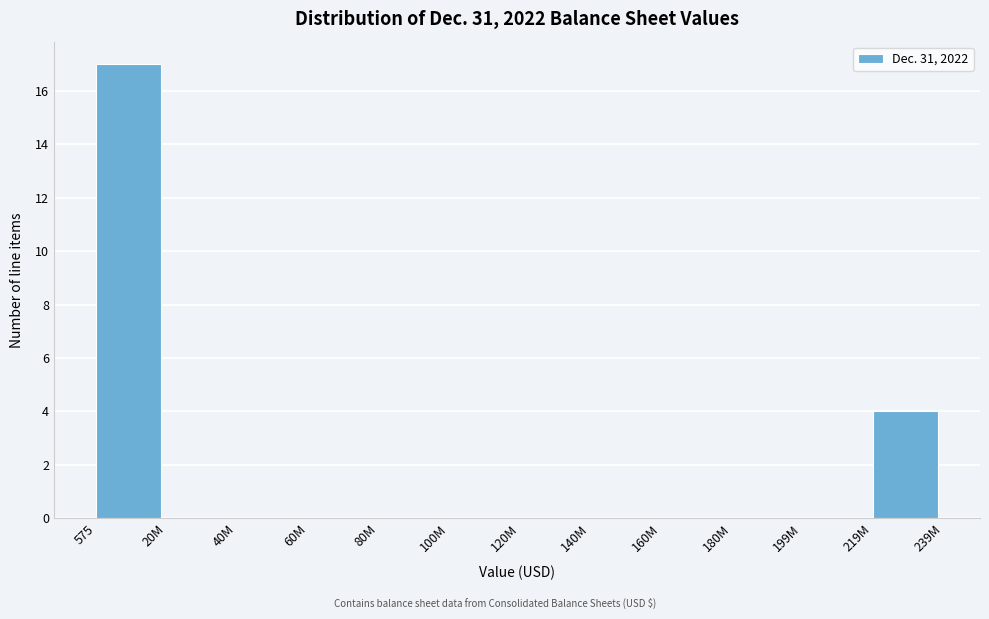

Reading left to right, transcribe all the data shown in this chart.

575=17	20M=0	40M=0	60M=0	80M=0	100M=0	120M=0	140M=0	160M=0	180M=0	199M=0	219M=4